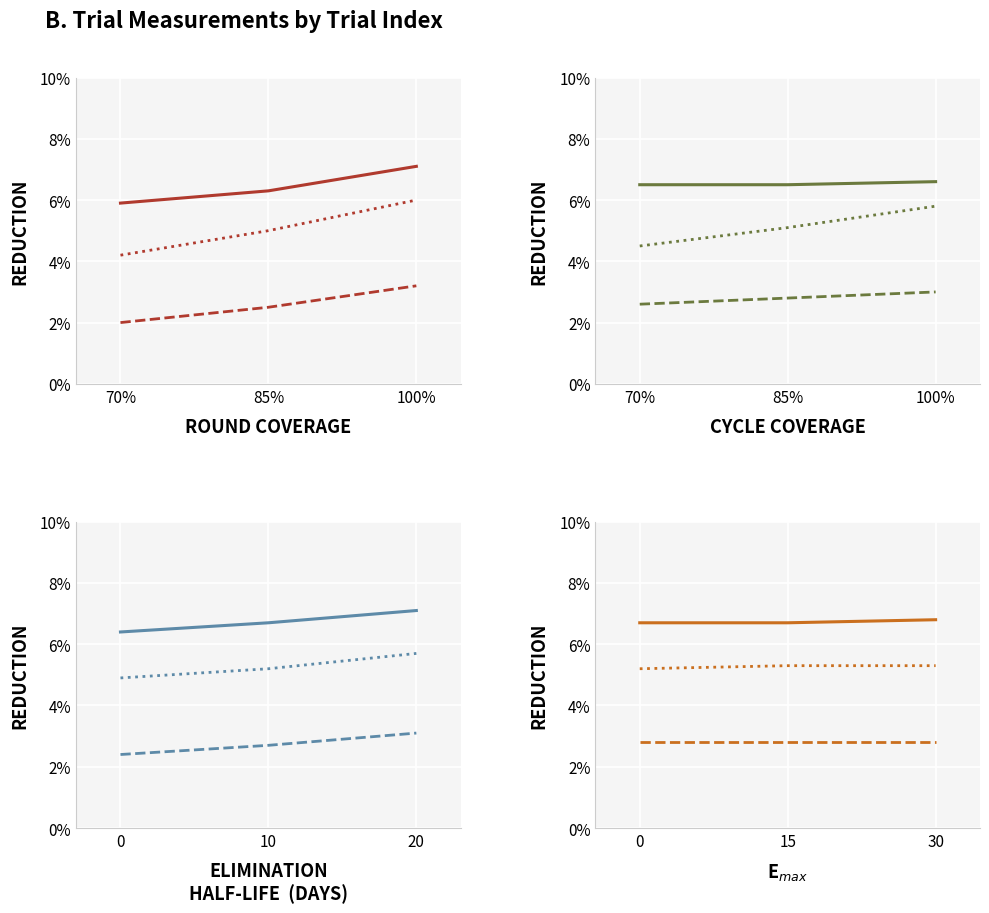

What is the value of the rt point at the 1st from the left?

5.2